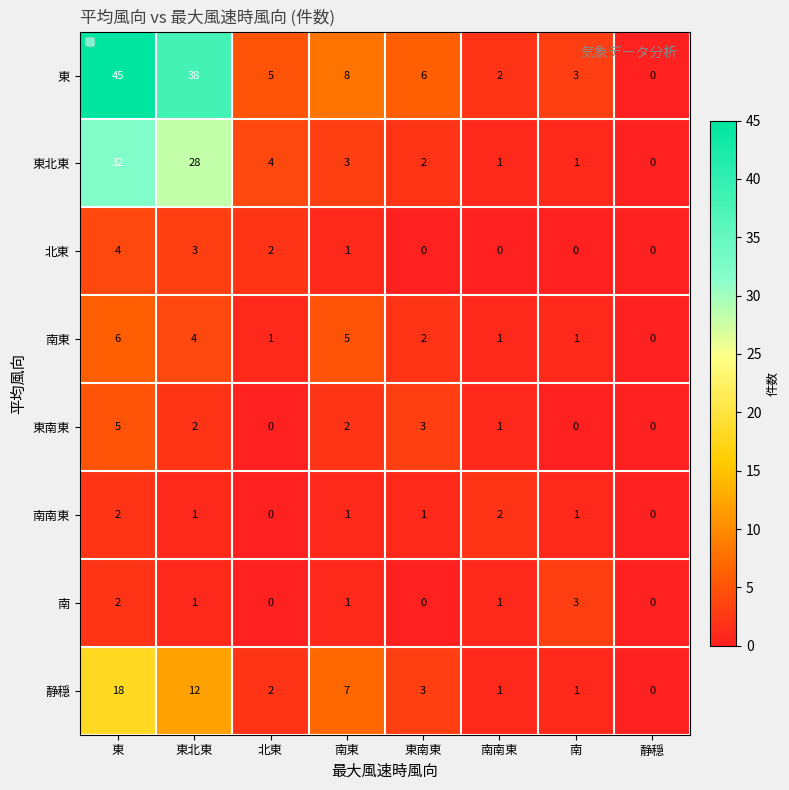

Which series changed the most between 東 and 北東?

東